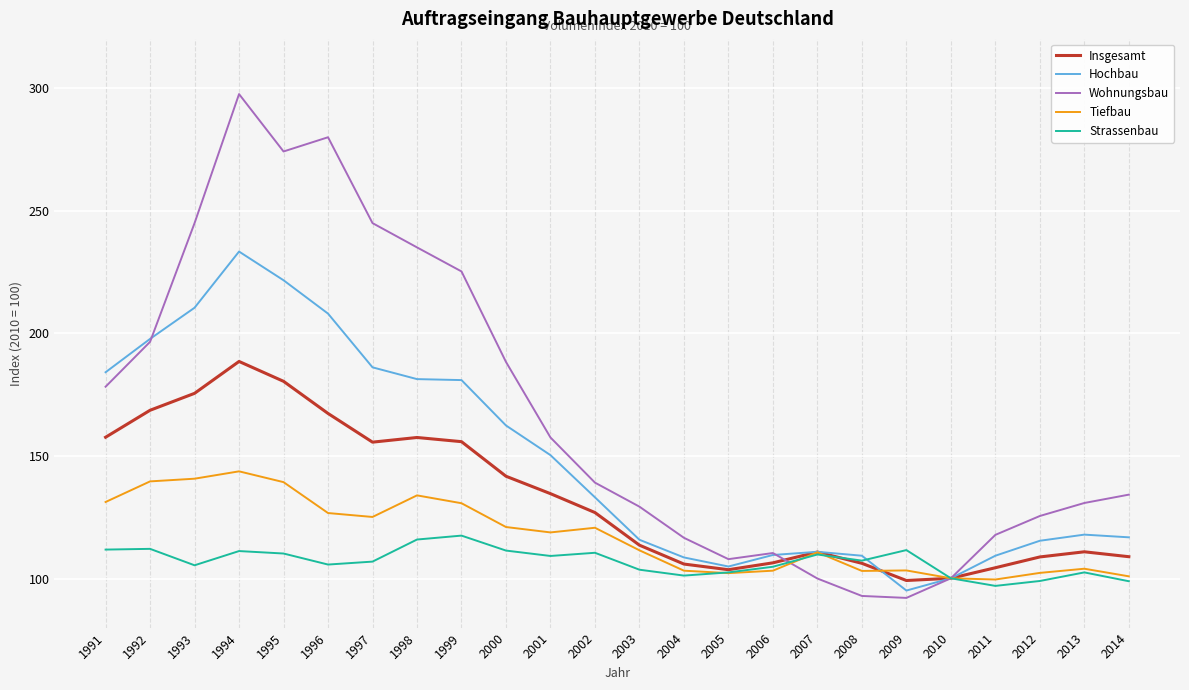

What is the maximum value shown in the chart?

297.5